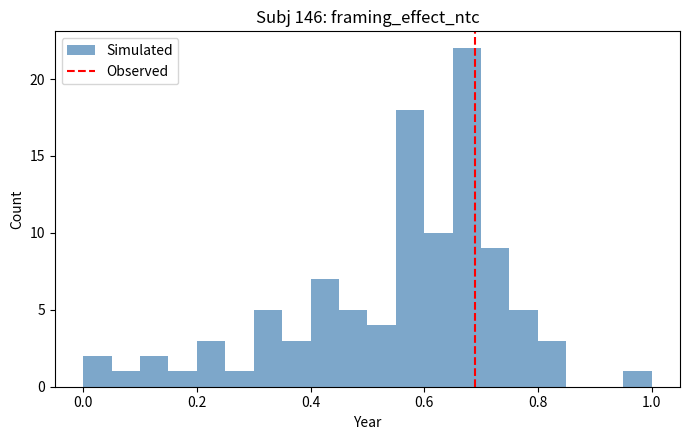

Read against the x-axis, roughly where is the centre of the tallest bar?

0.68